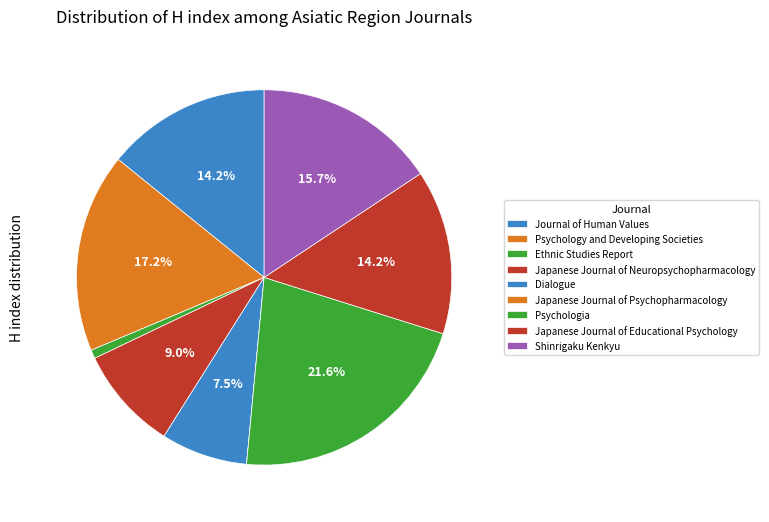

Approximately how many times larger is the value at Psychologia compared to Ethnic Studies Report?

29.0